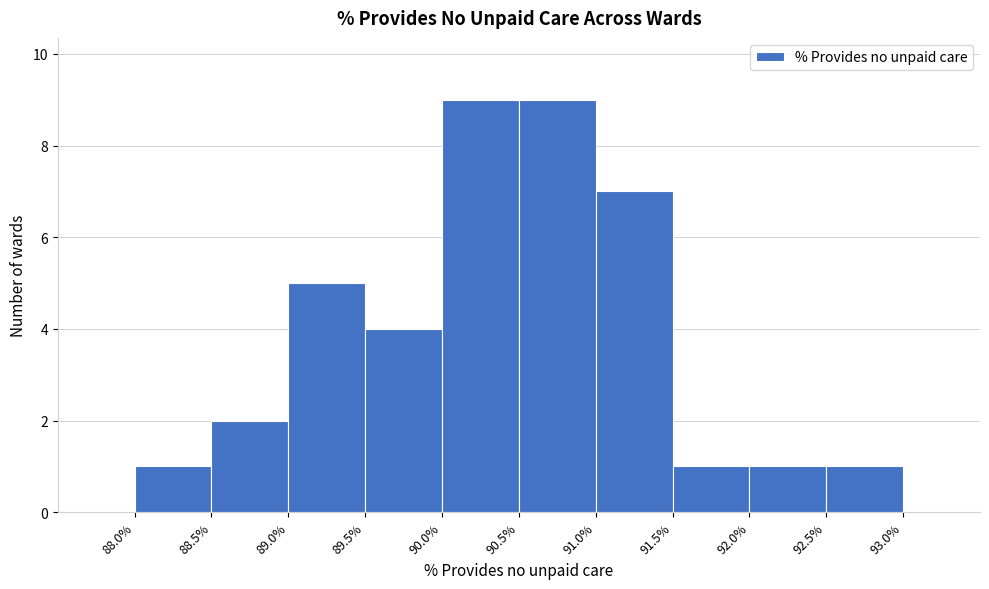

What is the height of the bar covering 90.5 to 91.0 on the x-axis? The values are not printed on the chart, so give them approximately, as read against the axis.

9